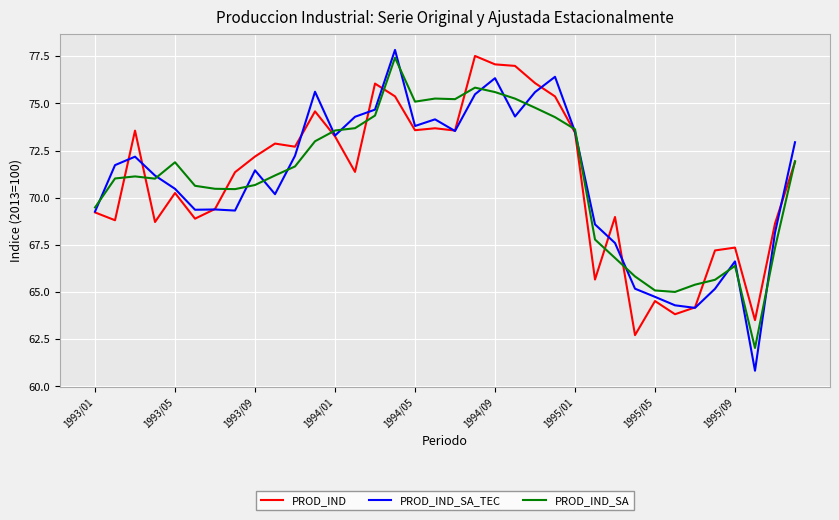

Which series has the largest range (max minus min)?

PROD_IND_SA_TEC